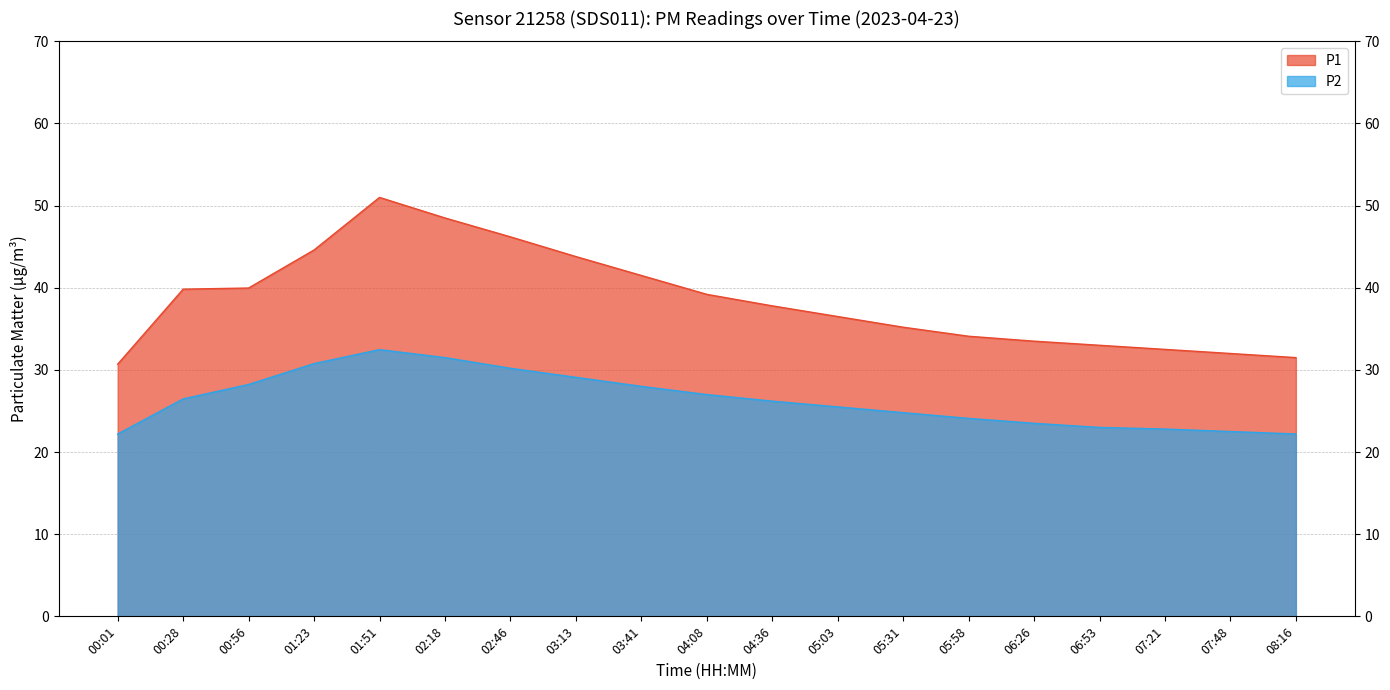

True or false: P1 and P2 intersect in this chart.

False